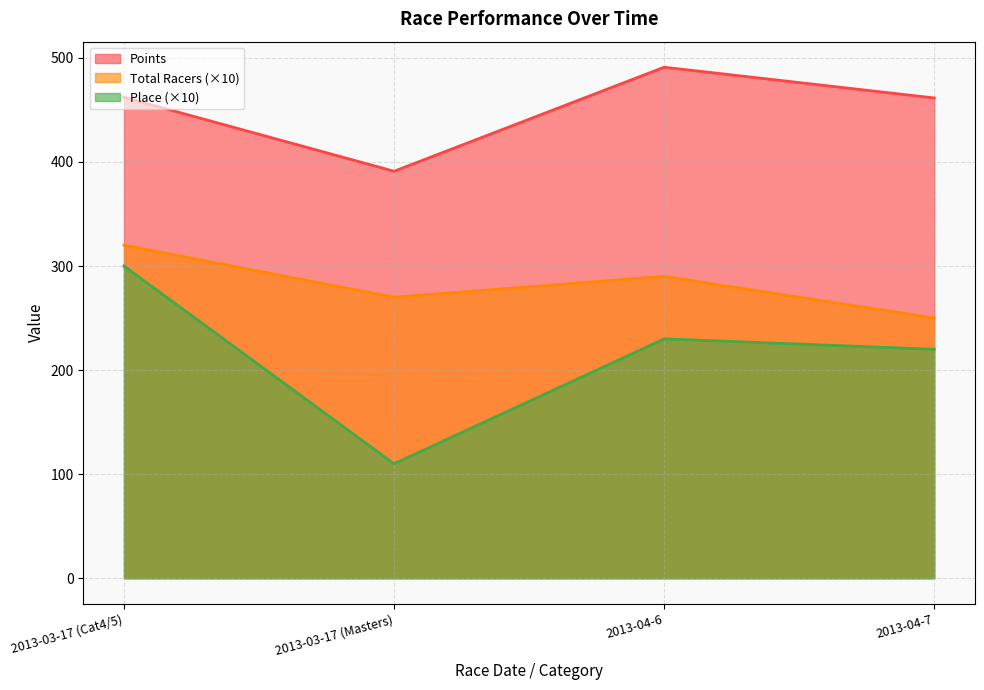

What is the difference between the Place values at 2013-04-6 and 2013-04-7?

10.0